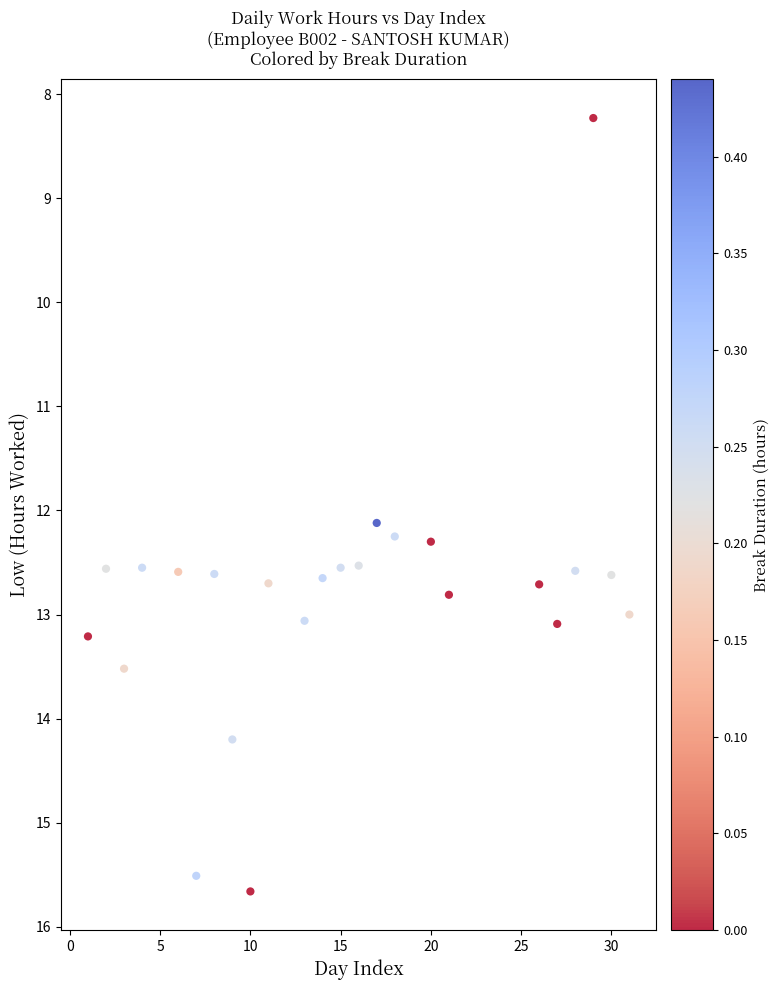

What Y value in the scatter plot is closest to 11?

12.1